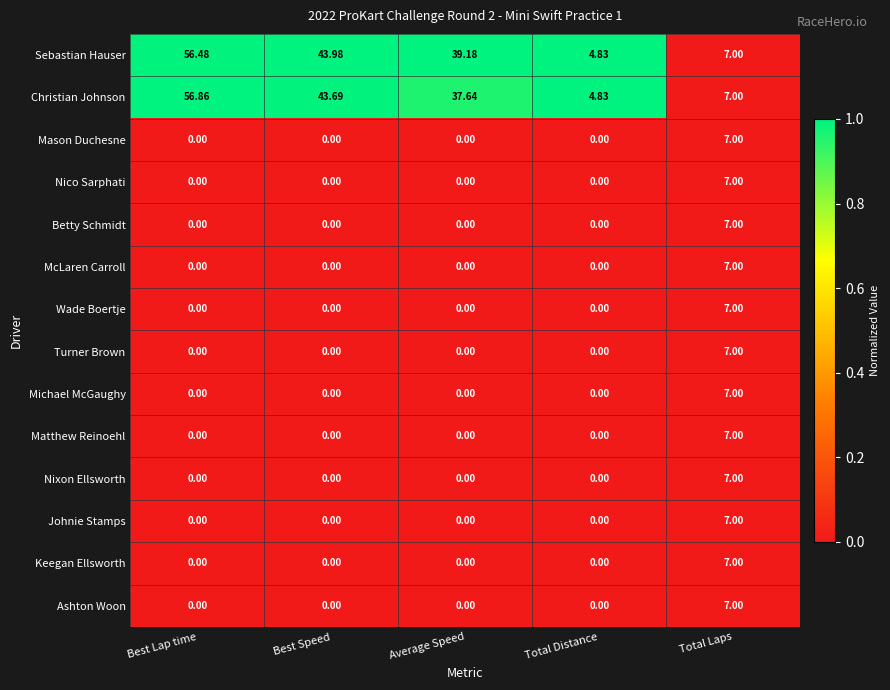

At how many categories does at least one series exceed 0?

5